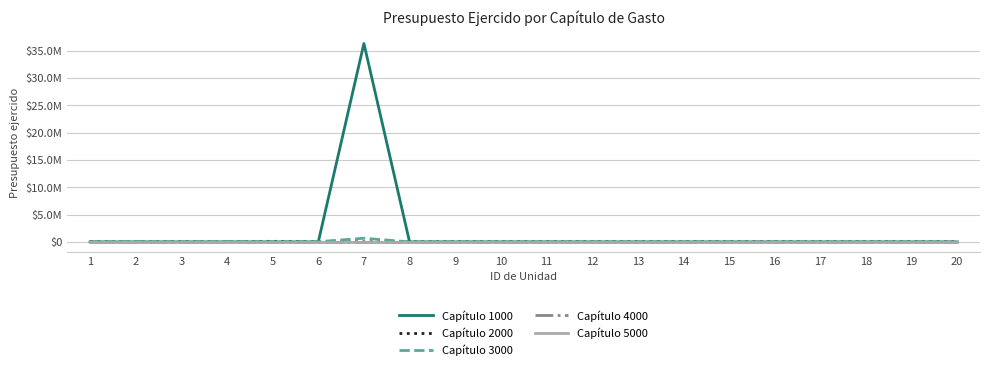

Does the chart have visible grid lines?

Yes